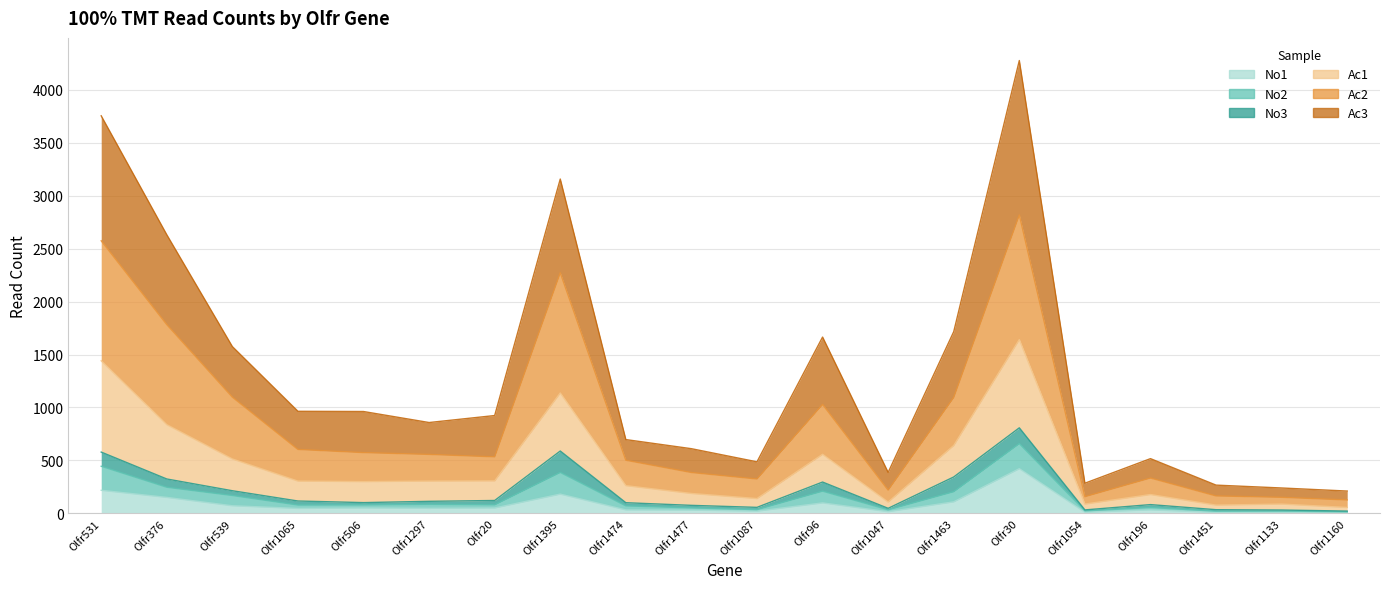

Which series changed the most between Olfr1463 and Olfr1160?

Ac3